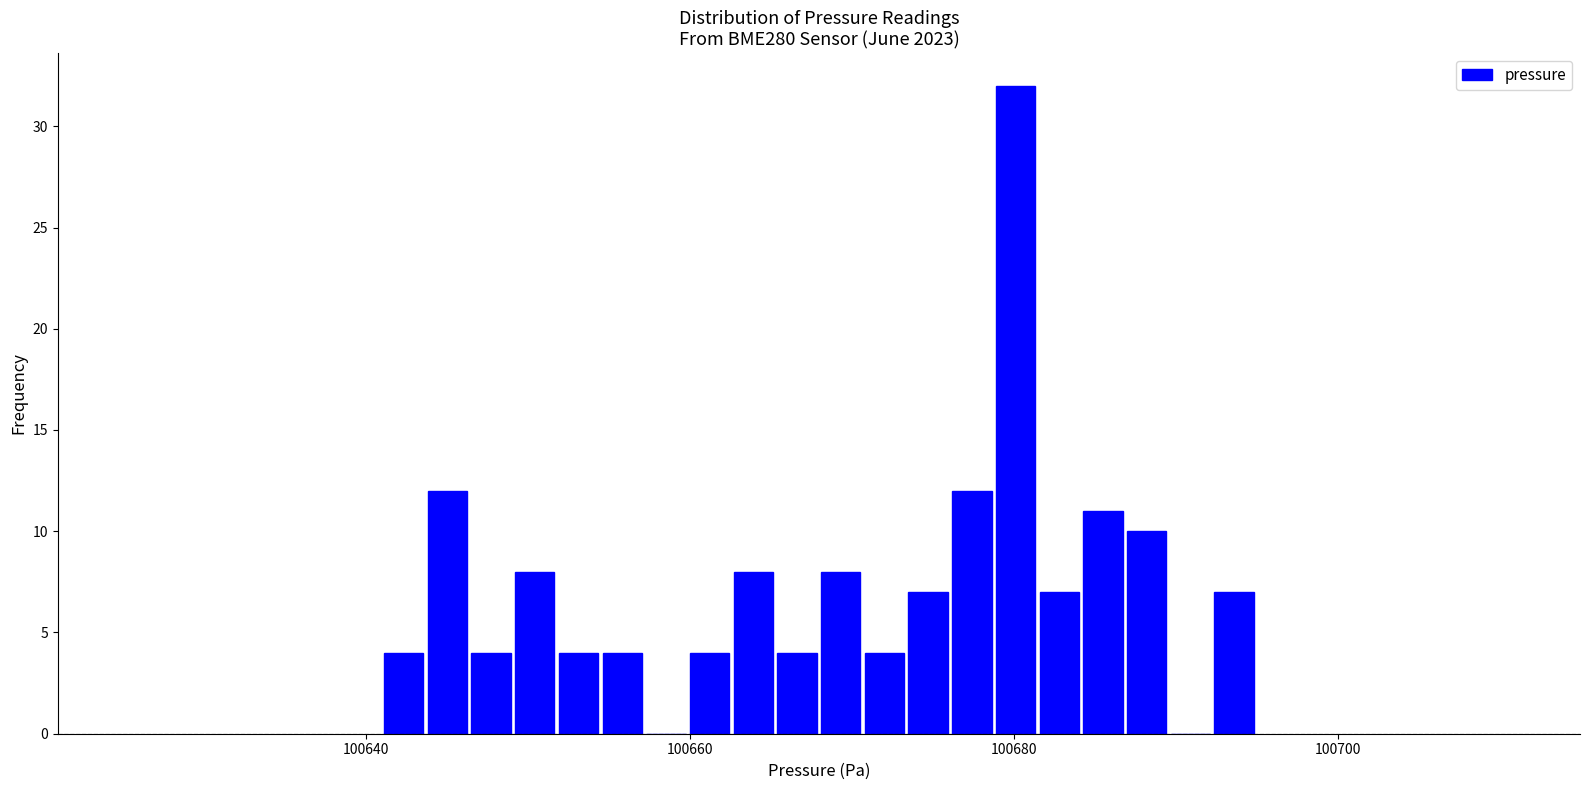

Read against the x-axis, roughly where is the centre of the tallest bar?

100680